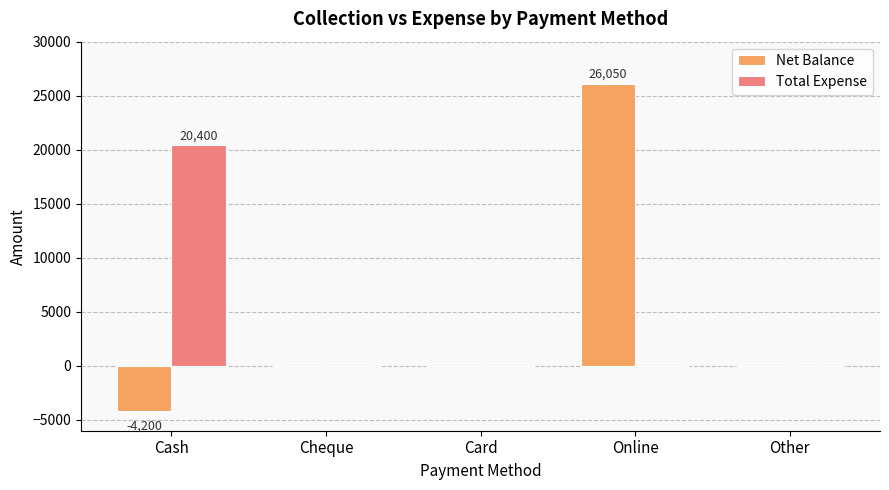

At which category is the sum across all series the highest?

Online